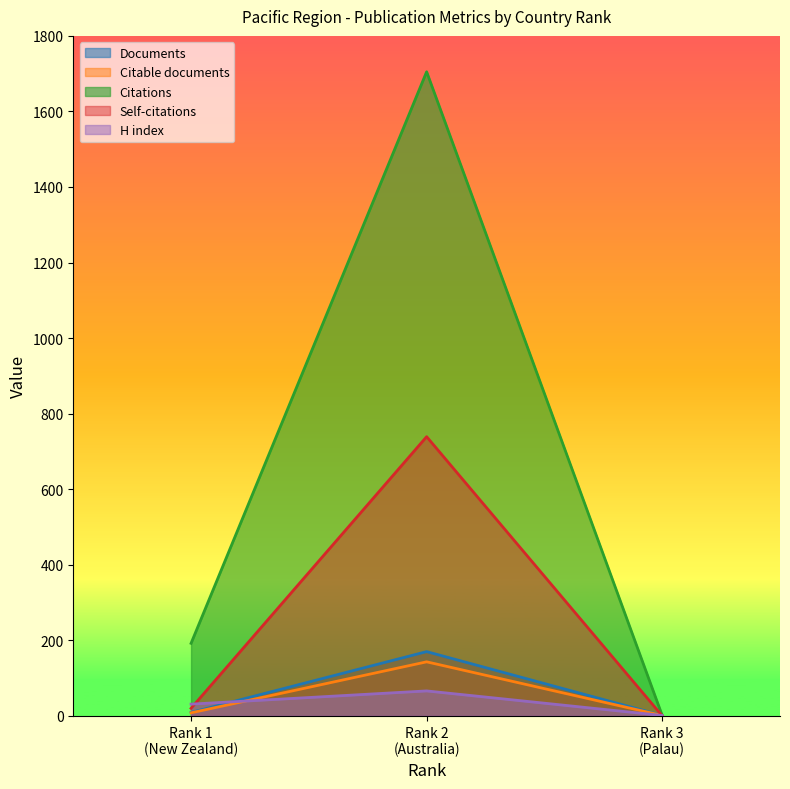

Which series has the widest spread of values?

Citations